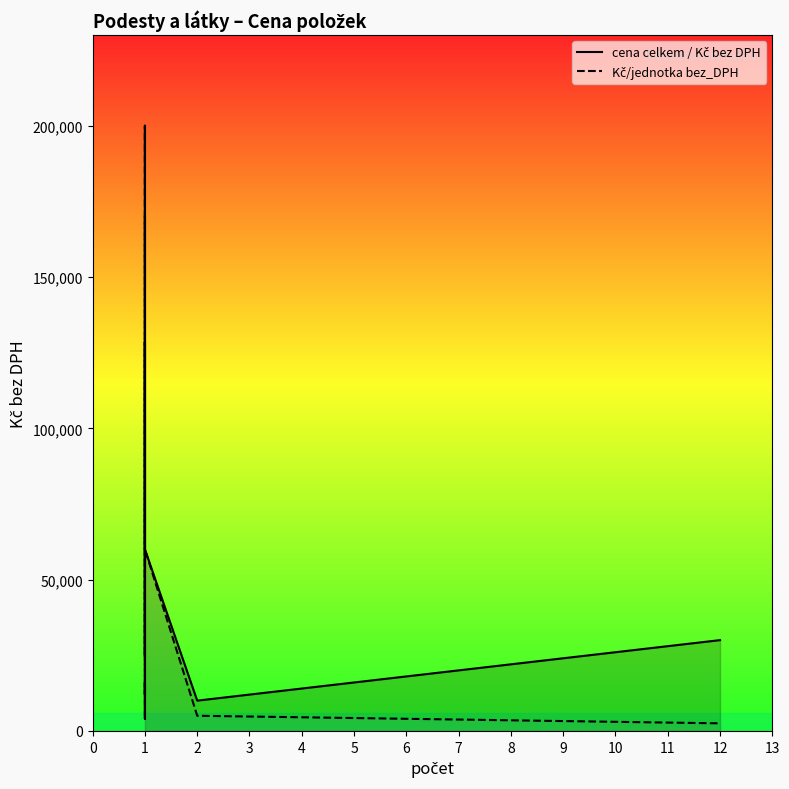

Is it true that Kč/jednotka bez_DPH equals 358133.1 at 1?

False